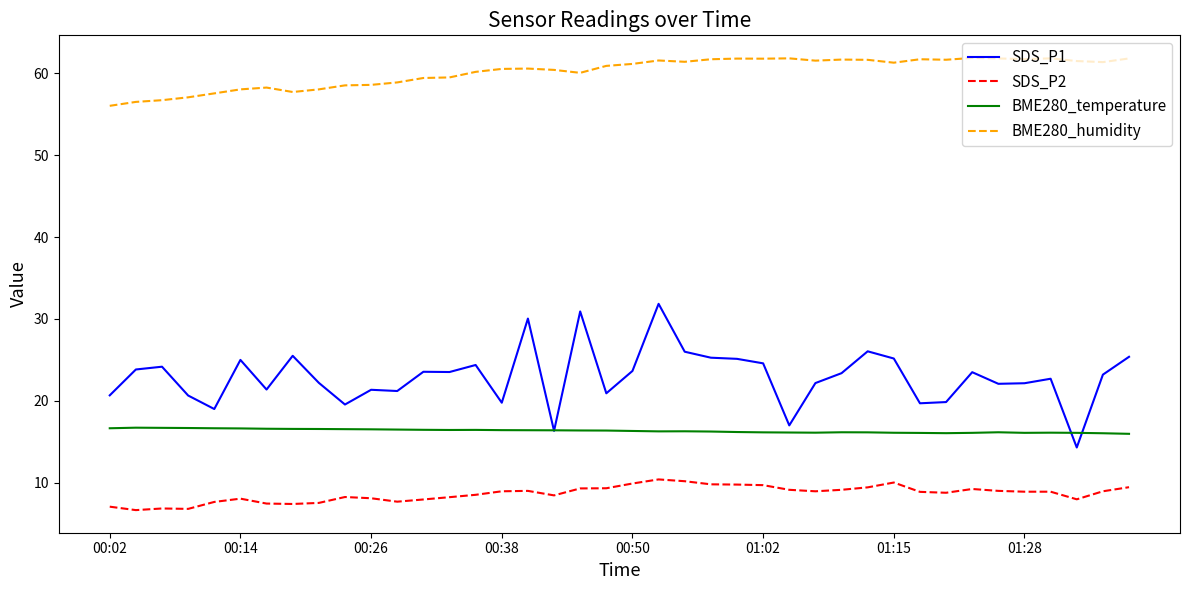

What is the highest value of the SDS_P2 series?

10.4